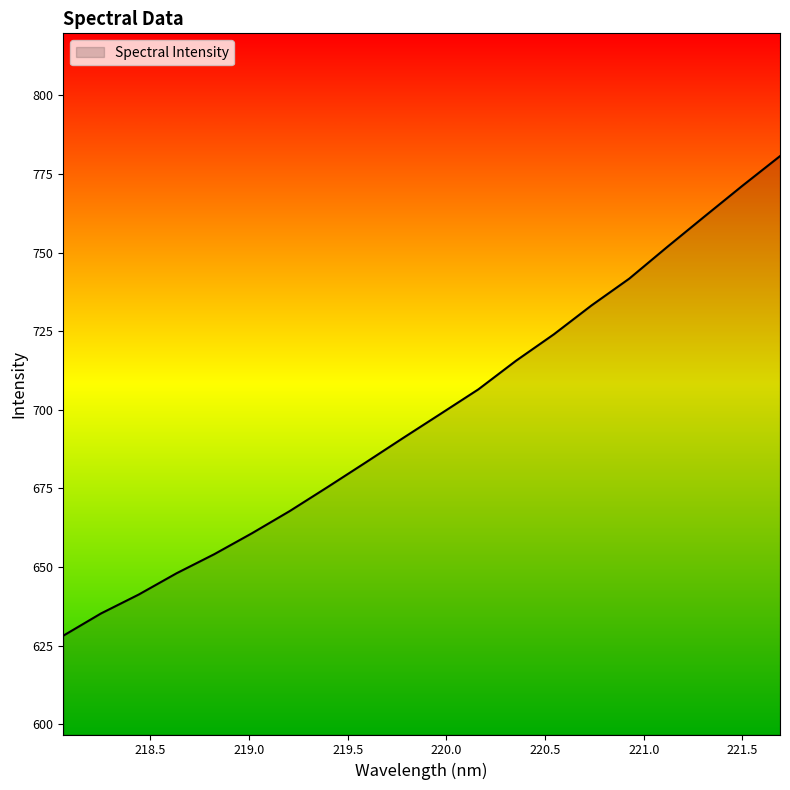

Reading right to left, extract all data points from this chart.

780.7	771.2	761.5	751.7	741.7	733.2	724.0	715.6	706.5	698.7	691.0	683.2	675.4	667.8	660.8	654.1	648.0	641.3	635.3	628.2